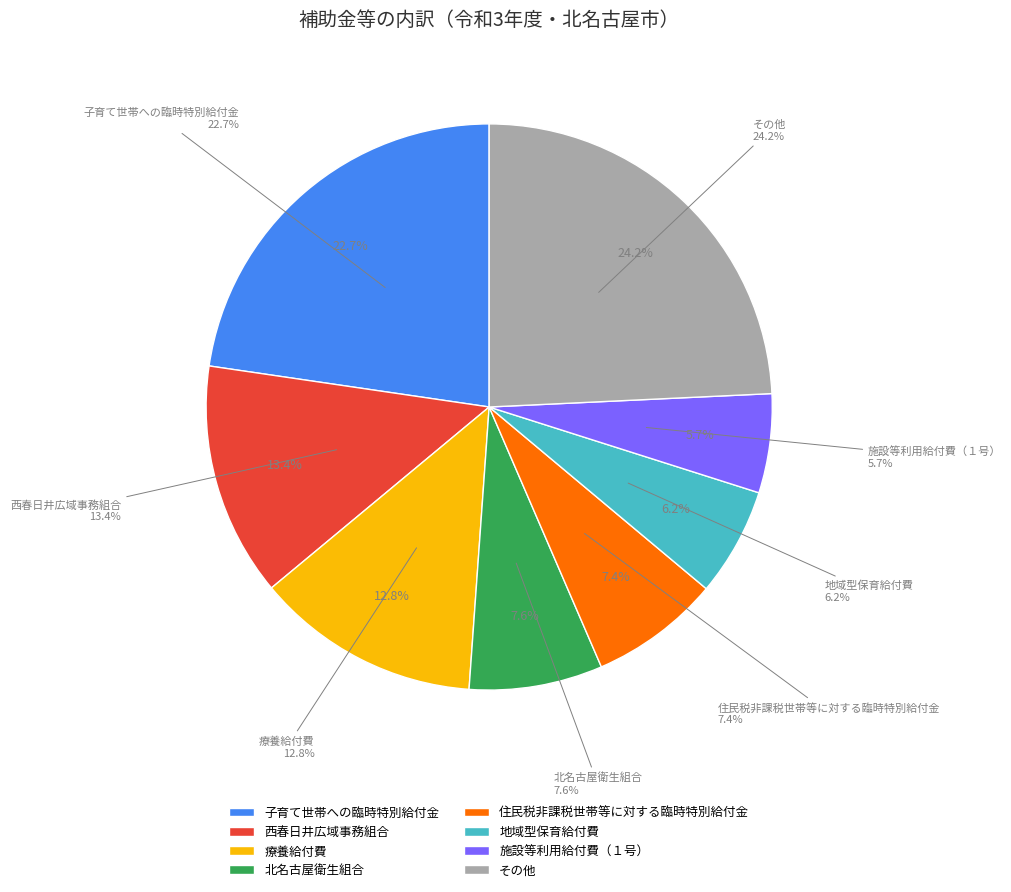

Does 療養給付費 account for over 50% of the chart?

No